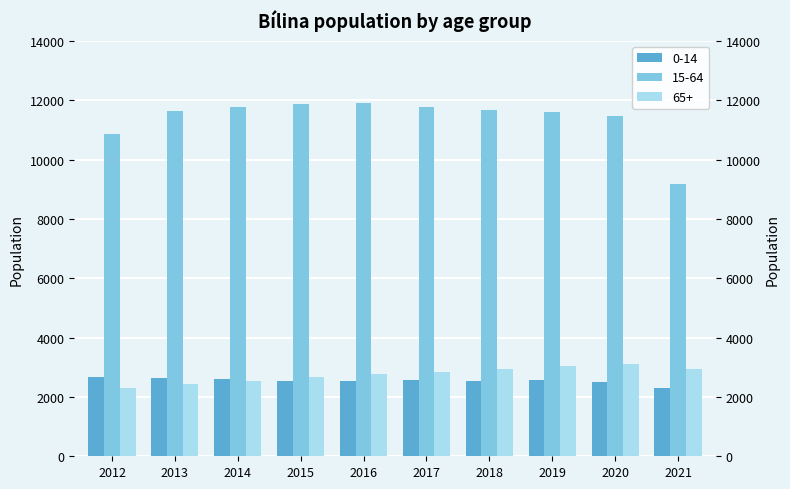

What is the value of the 15-64 bar at the 9th from the left?

11479